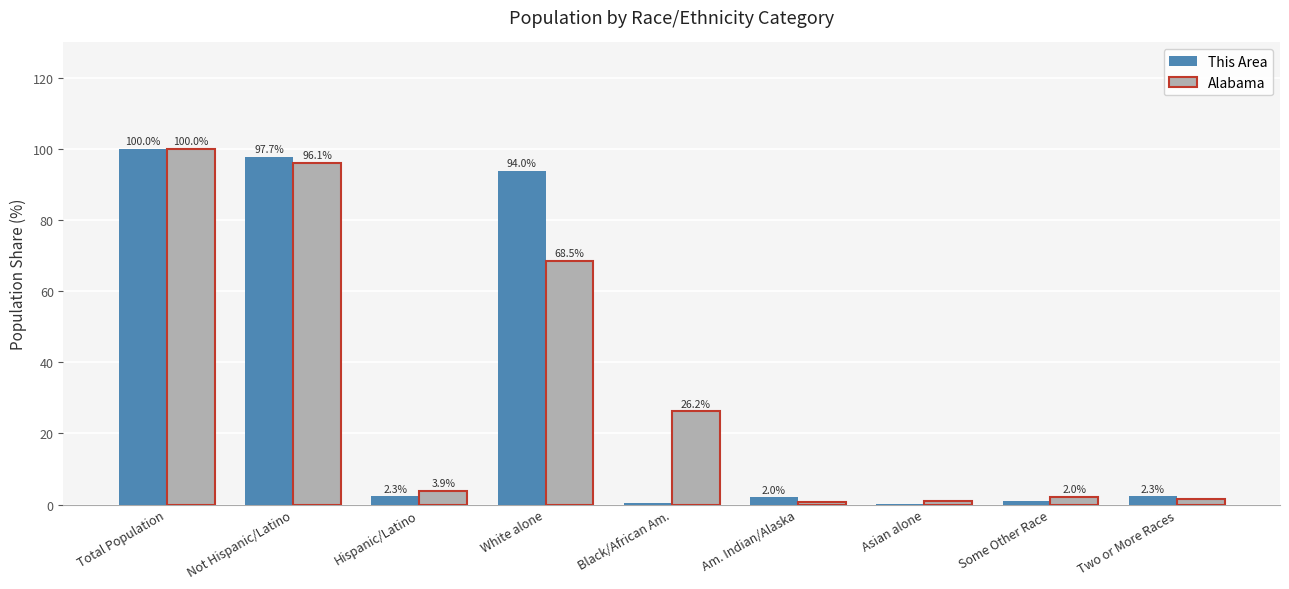

Which series has the largest total across all categories?

This Area